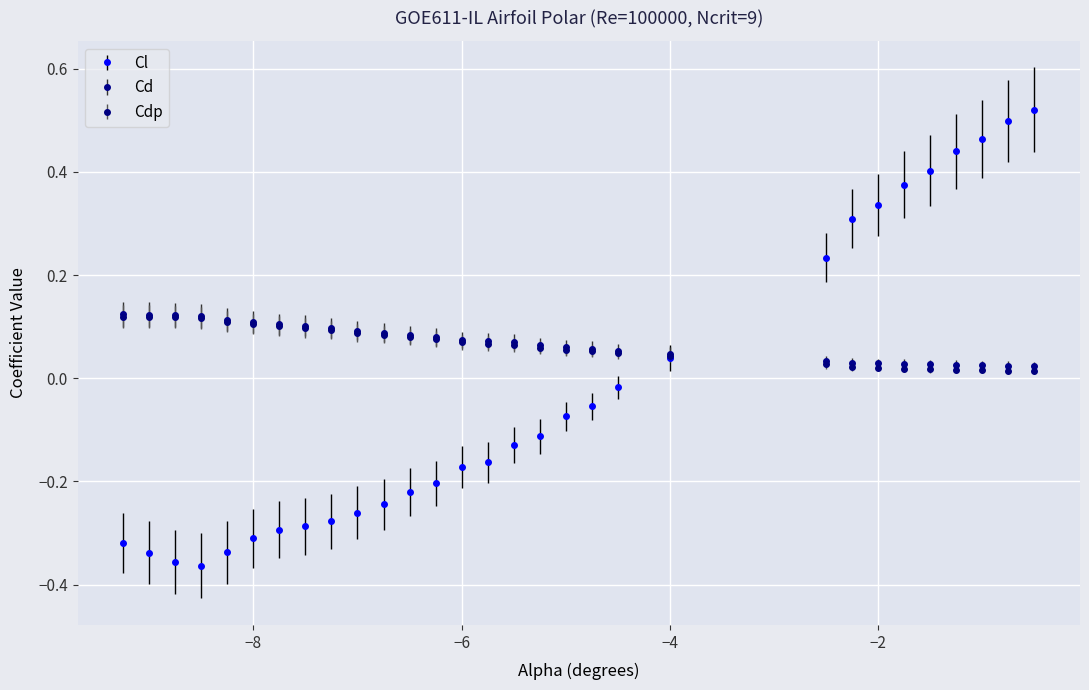

How many Cd values are between 0 and 1?

30